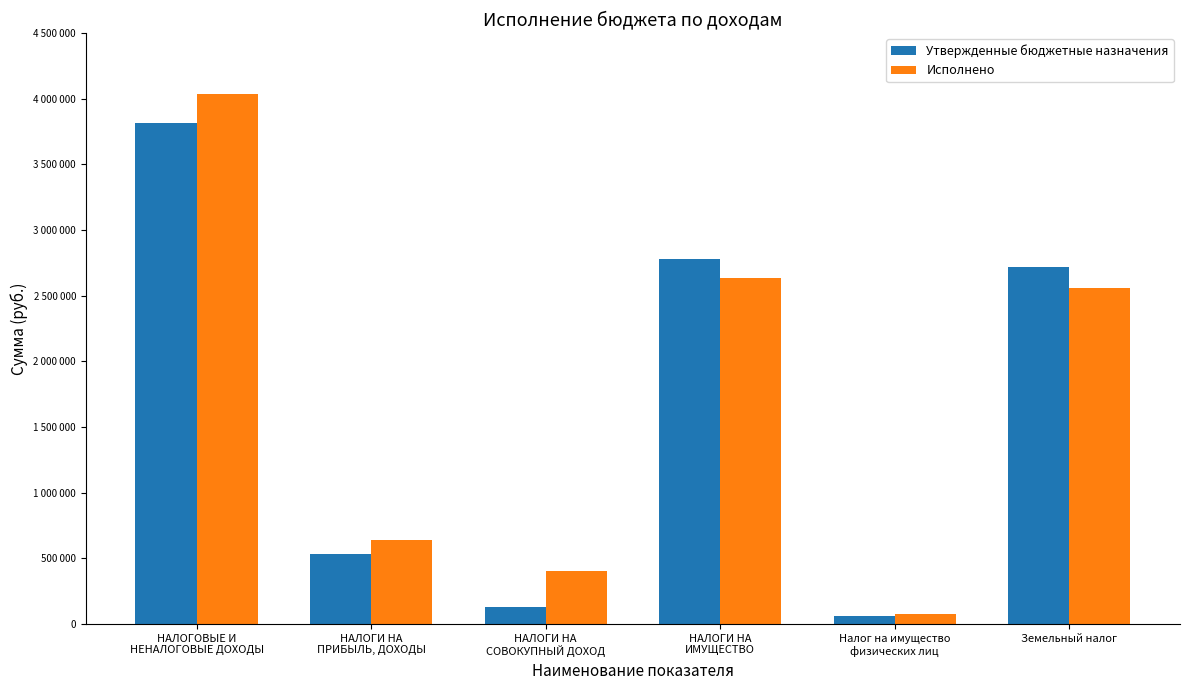

Does the chart contain any negative values?

No